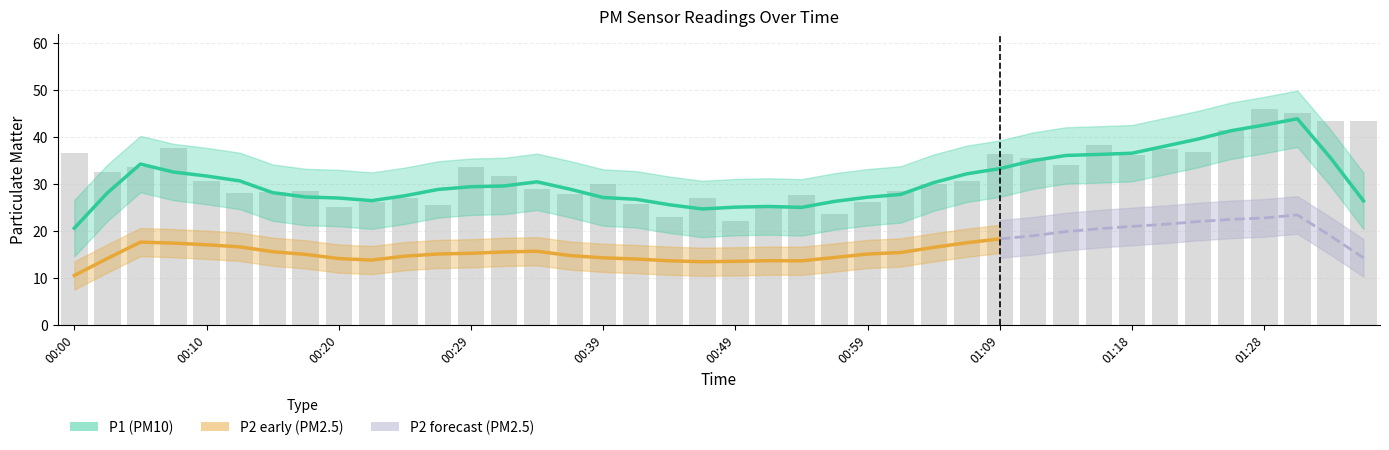

The value at 00:05 is 33.6. True or false?

True